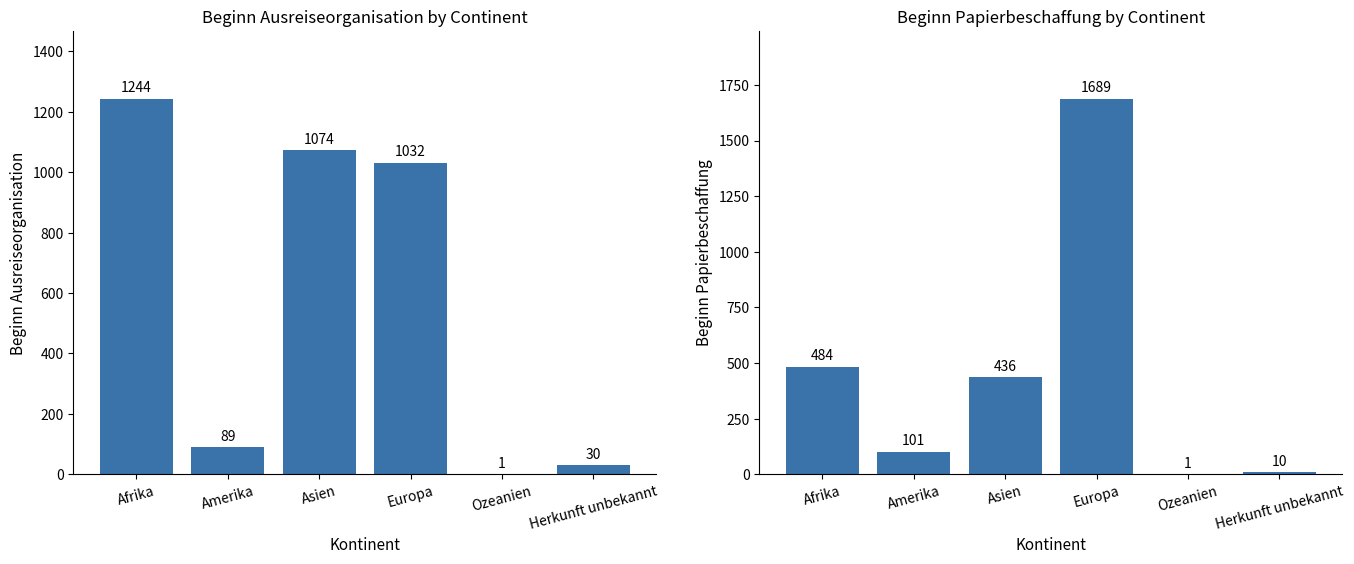

Rank the categories by Beginn Papierbeschaffung value from lowest to highest.

Ozeanien, Herkunft unbekannt, Amerika, Asien, Afrika, Europa